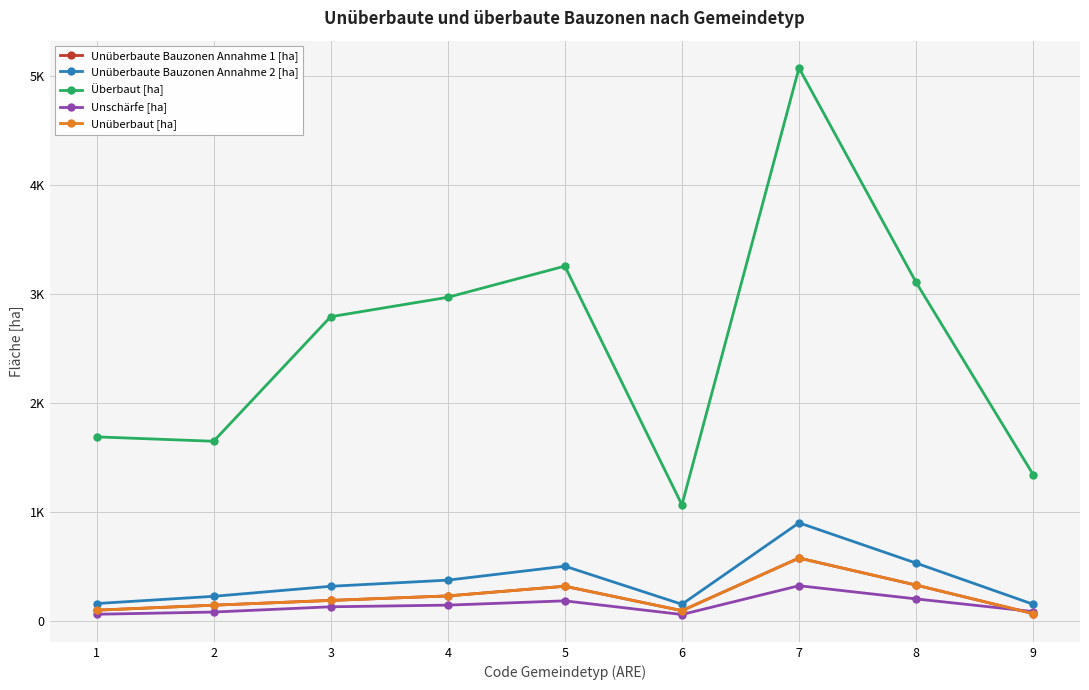

At which category is the sum across all series the highest?

7